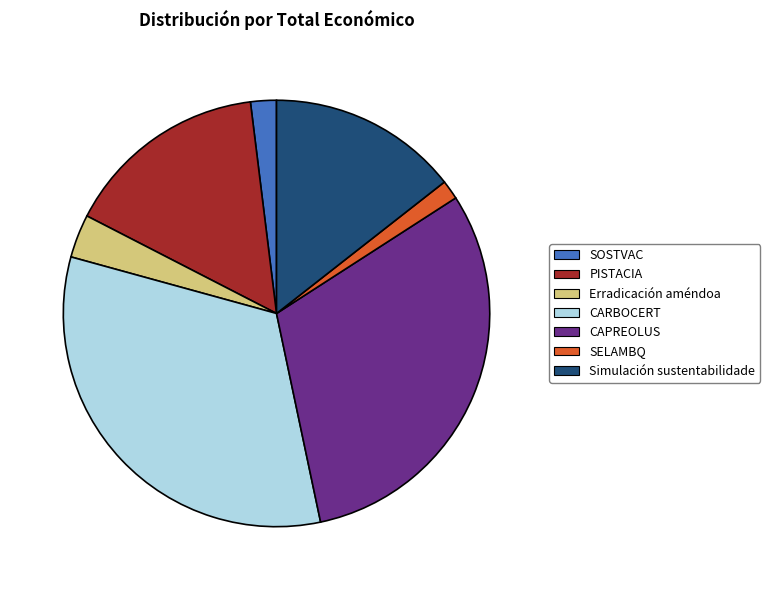

Approximately how many times larger is the value at CARBOCERT compared to Simulación sustentabilidade?

2.3